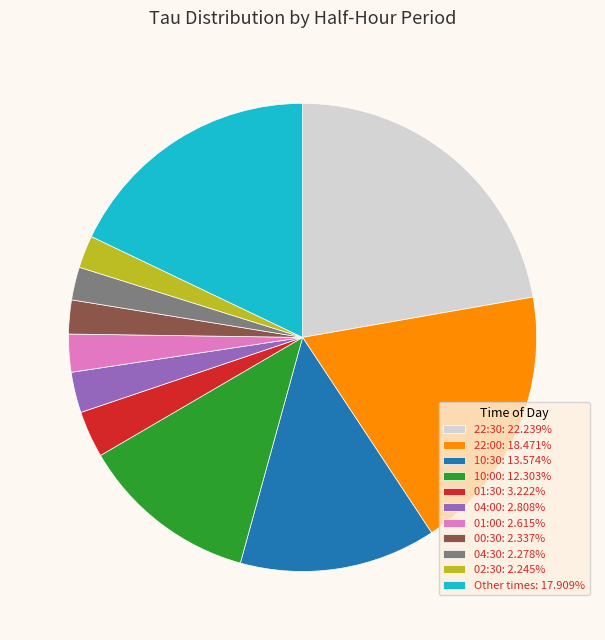

Is the sum of 00:30: 2.337% and 01:00: 2.615% greater than half?

No